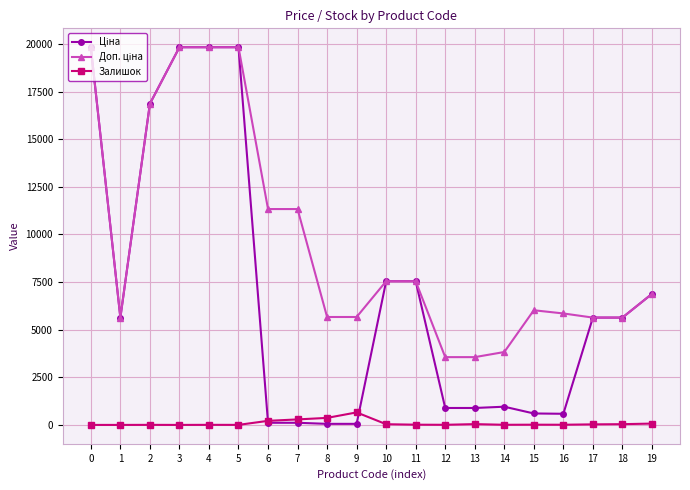

What is the value of the Залишок point at the 13th from the left?

7.0